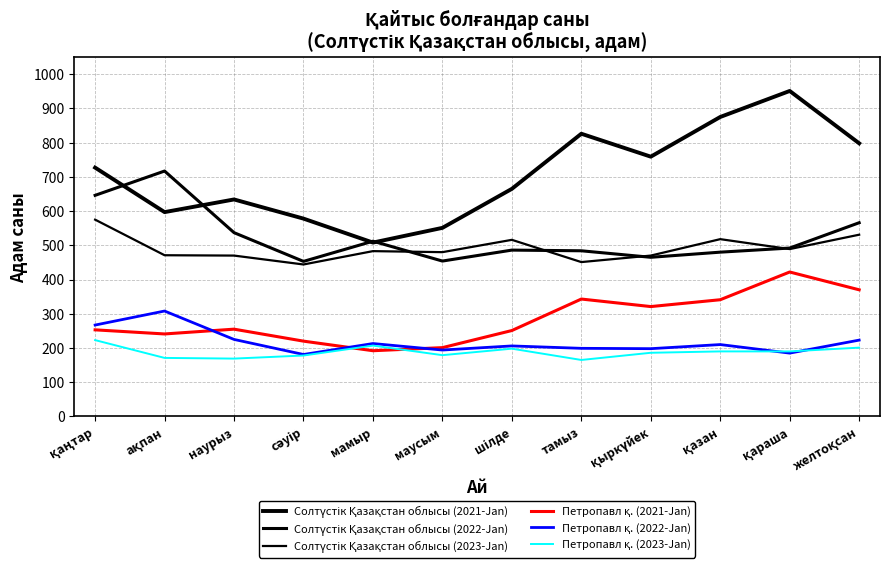

Which series has the largest total across all categories?

Солтүстік Қазақстан облысы (2021-Jan)